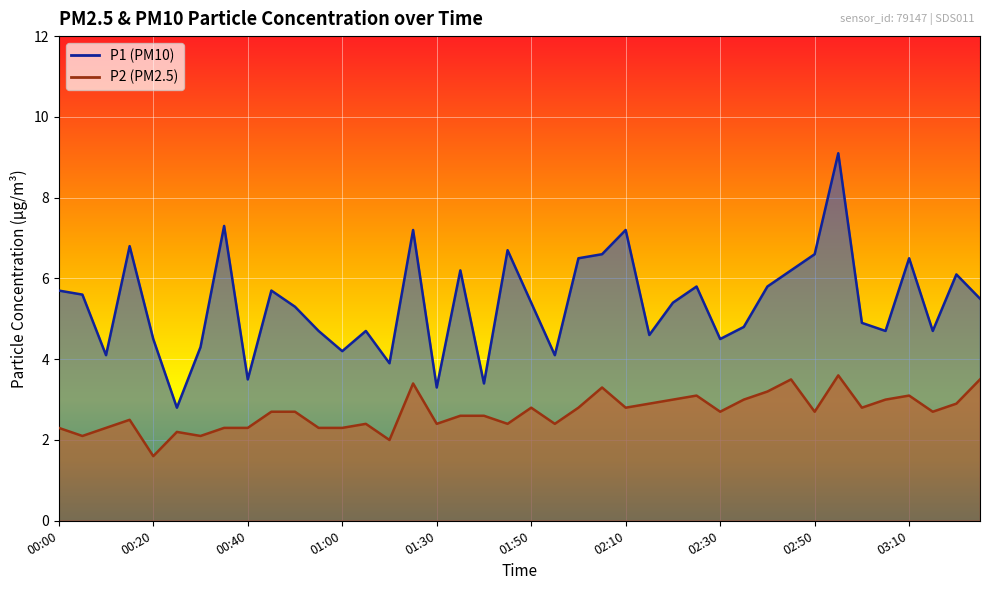

The value of P1 at 03:05 is 6.5. True or false?

False